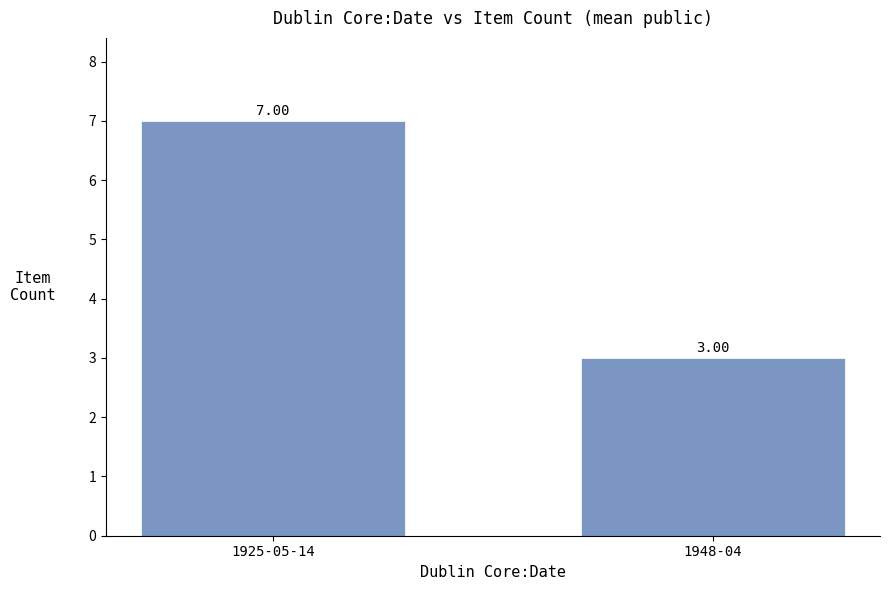

What is the label of the 1st bar from the right?

1948-04